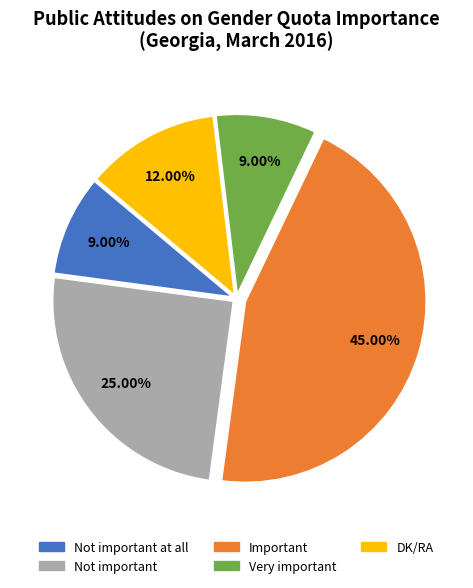

Is it true that Important is 45% of the pie?

True